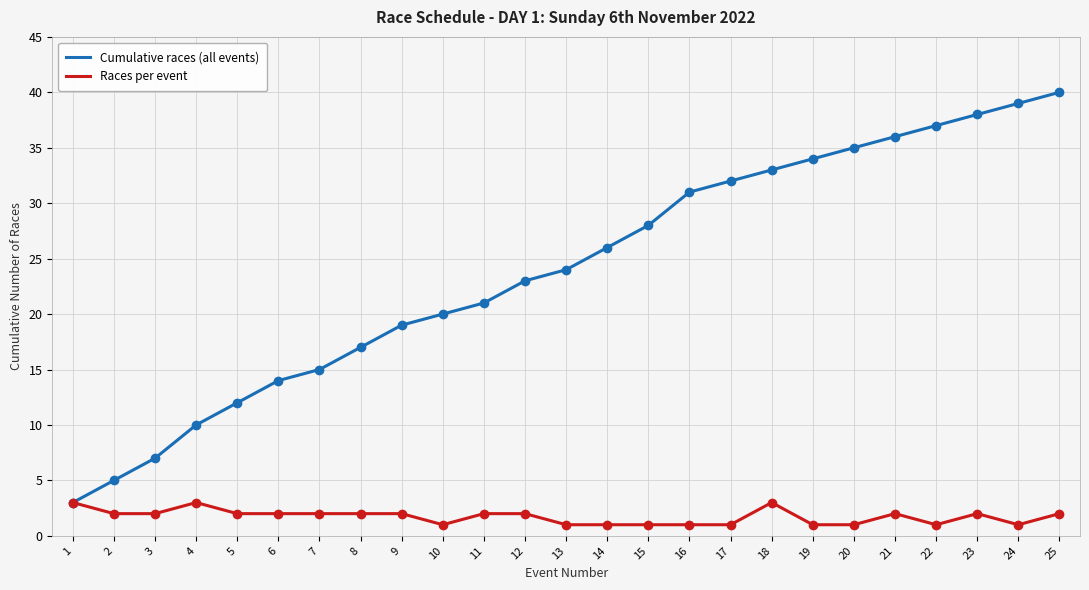

Is the value of Races per event at 3 greater than the value of Cumulative races (all events) at 8?

No